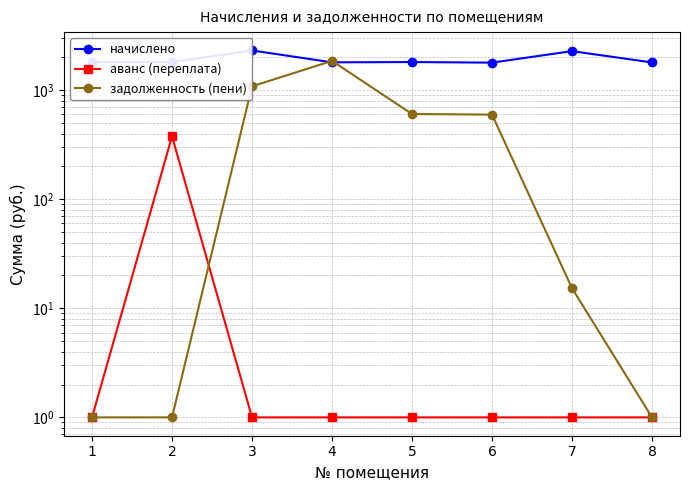

How many lines are shown in the chart?

3